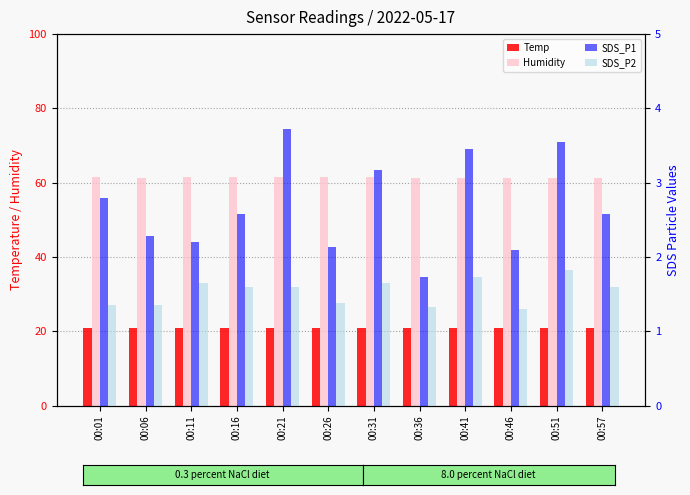

What are all the series names shown in the legend?

Temp, Humidity, SDS_P1, SDS_P2